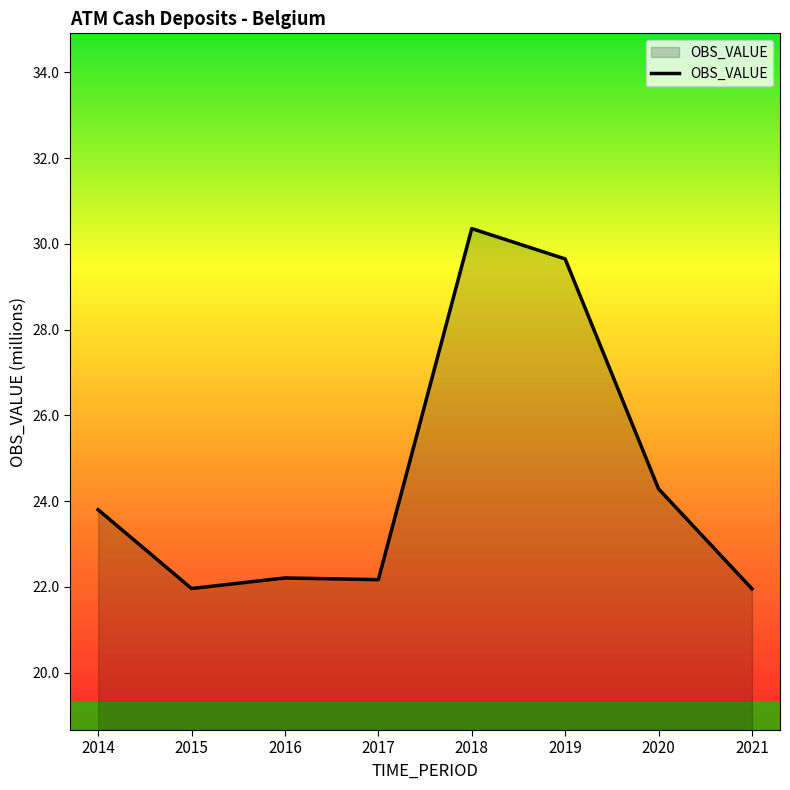

What is the maximum value shown in the chart?

30.4